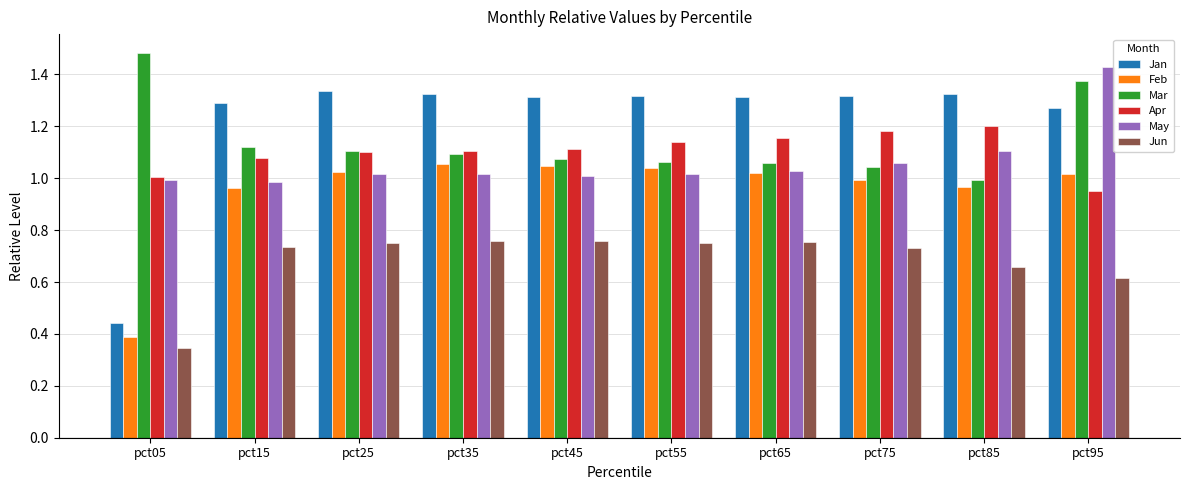

List the series in order of their peak value, highest first.

Mar, May, Jan, Apr, Feb, Jun